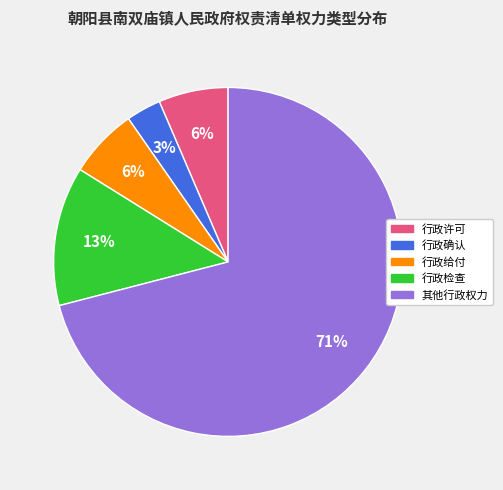

Between 行政给付 and 行政确认, which is larger?

行政给付